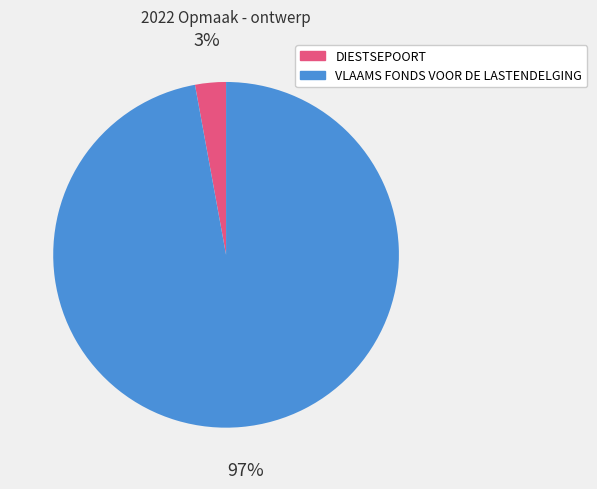

To the nearest percent, what portion does VLAAMS FONDS VOOR DE LASTENDELGING represent?

97%